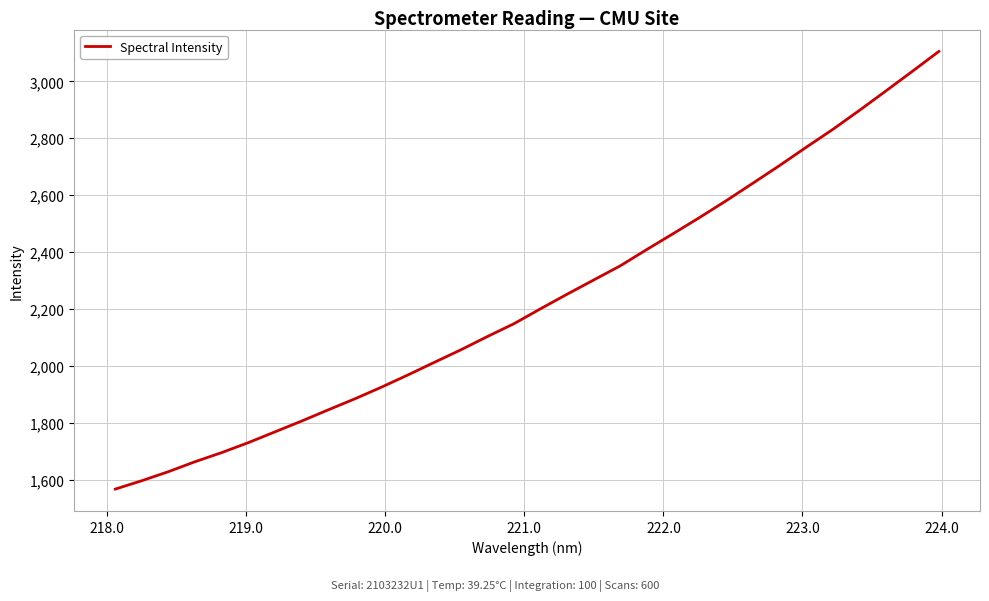

What is the difference between the maximum and minimum values?

1537.9